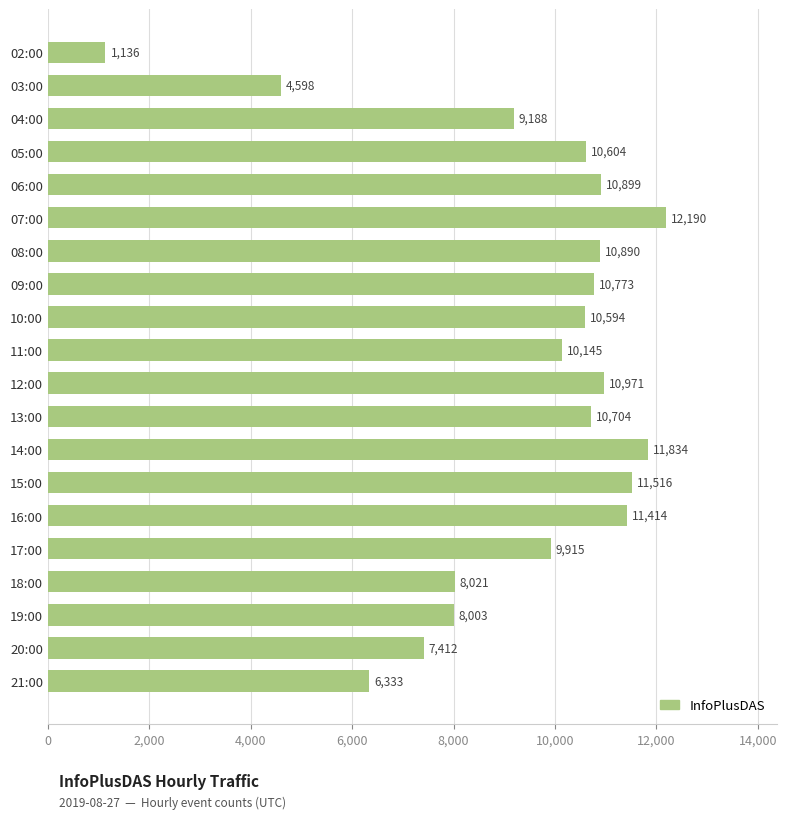

Reading top to bottom, what are all the values shown in this chart?

1136	4598	9188	10604	10899	12190	10890	10773	10594	10145	10971	10704	11834	11516	11414	9915	8021	8003	7412	6333